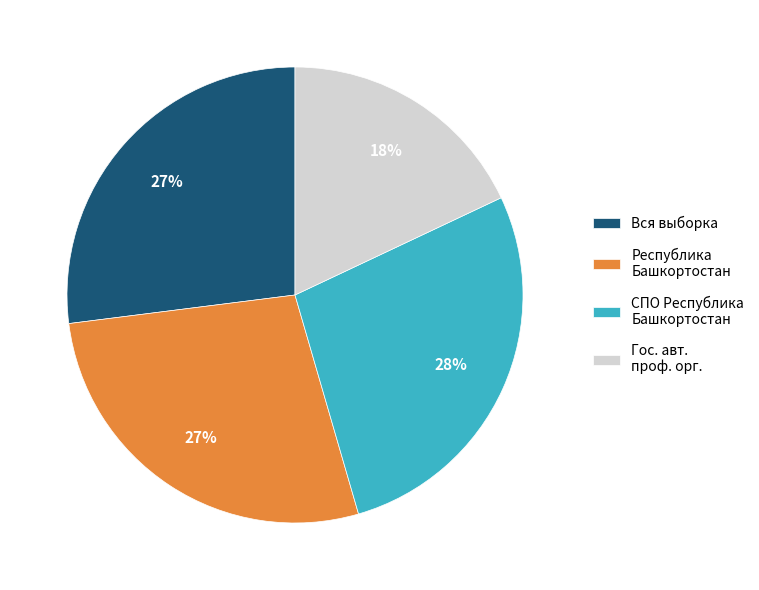

To the nearest percent, what is the average slice percentage?

25%